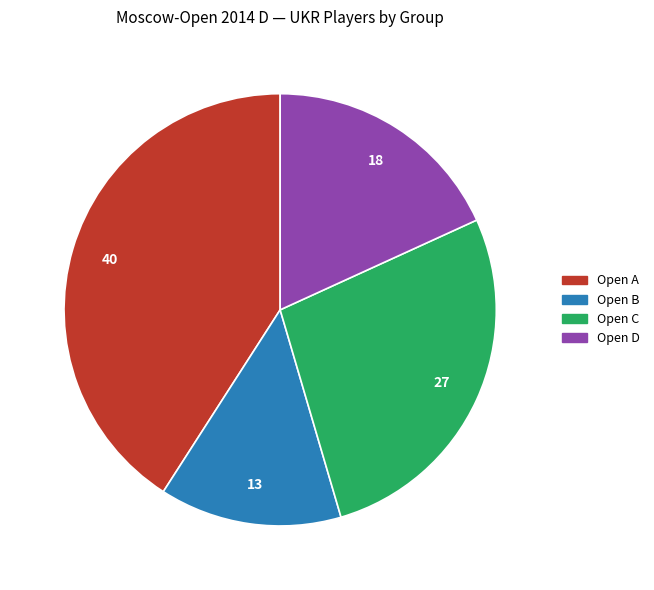

Combined, do Open C and Open A account for over 50%?

Yes